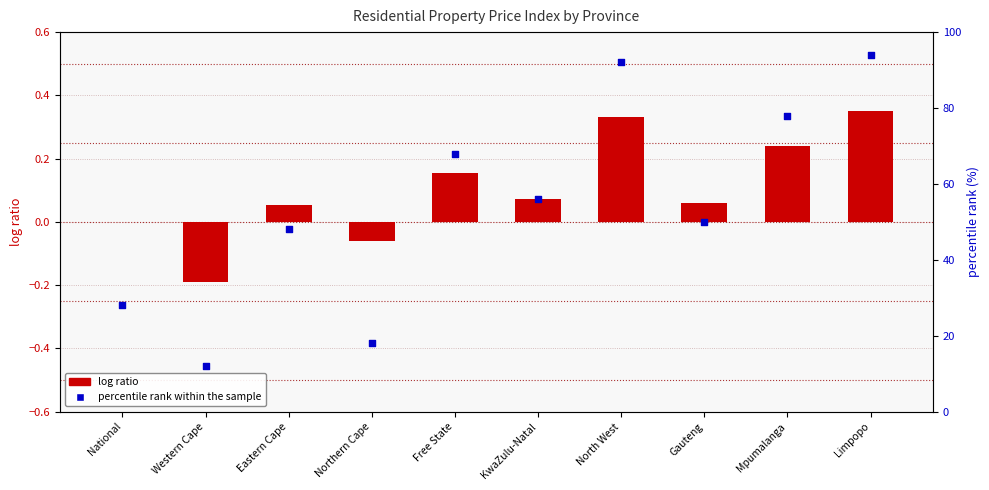

What is the change in value from Eastern Cape to Gauteng?

+2.0